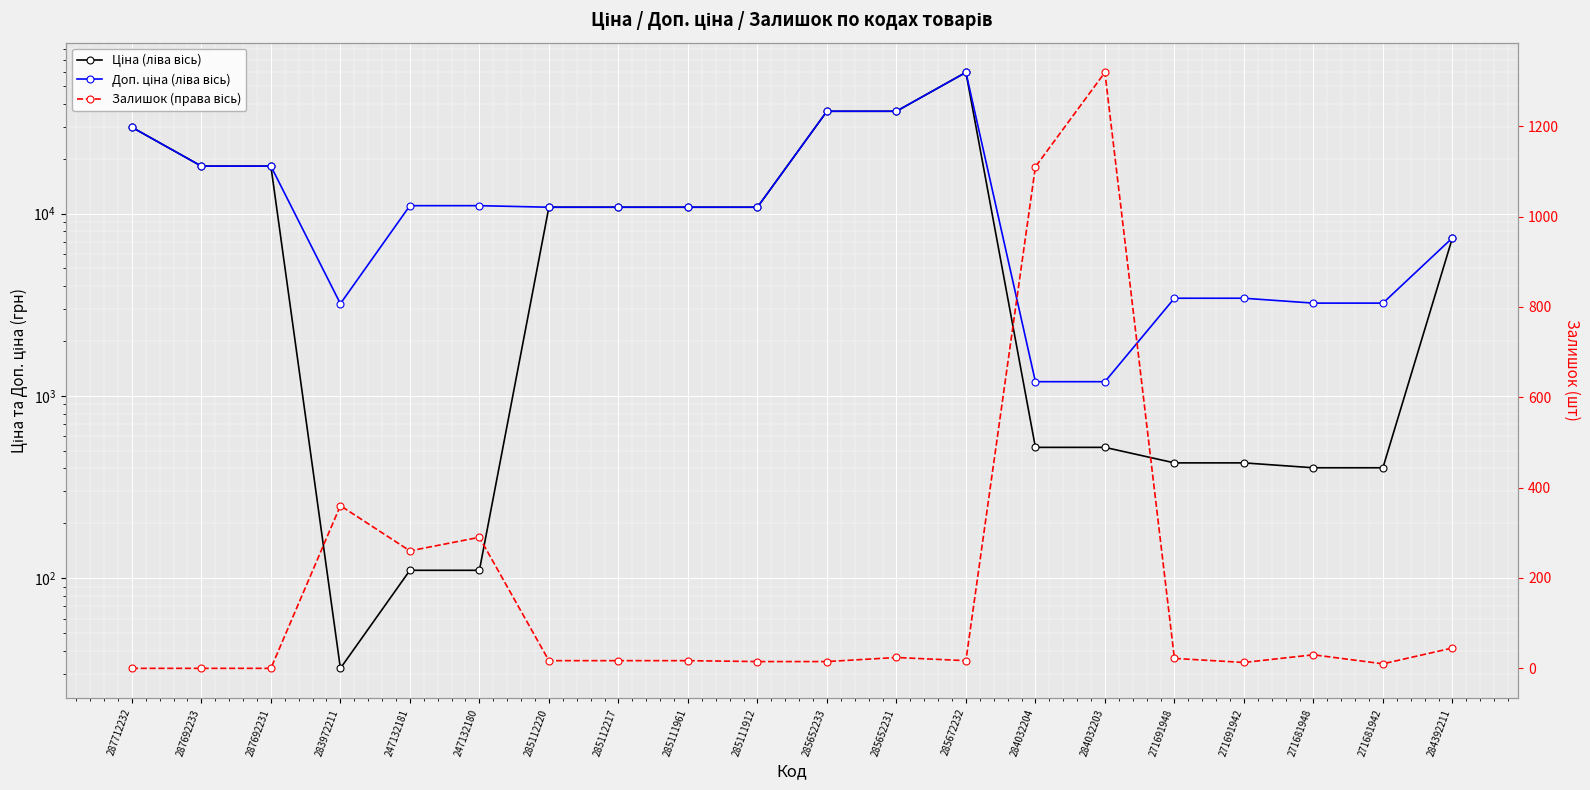

What is the sum of the Доп. ціна (ліва вісь) values at 285112220 and 287712232?

40601.6